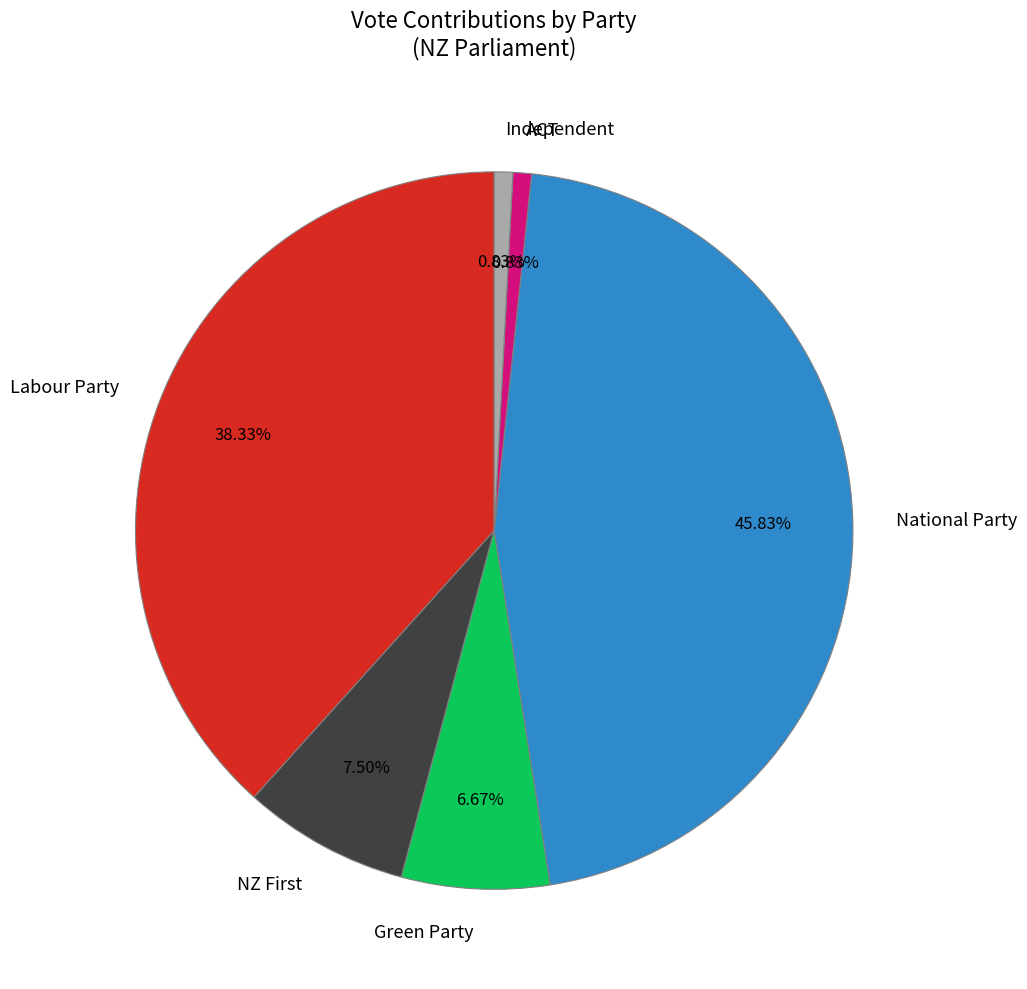

To the nearest percent, what is the difference between the Independent and National Party slice percentages?

45%